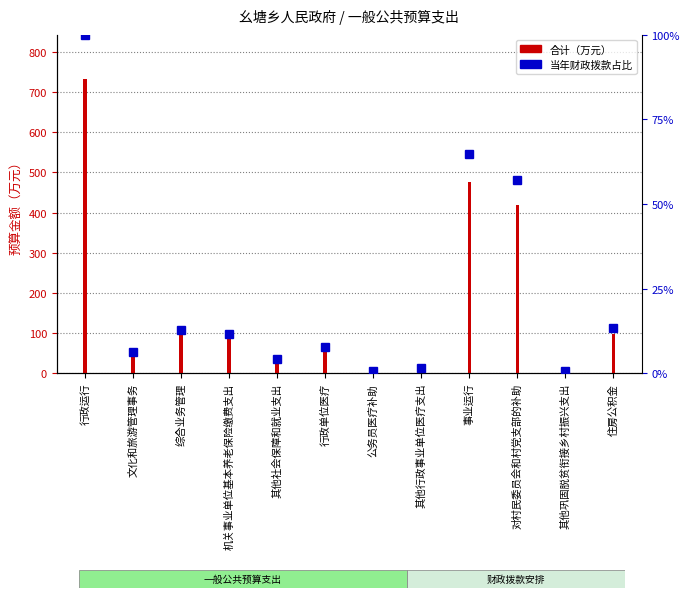

What is the greatest value displayed?

100.0